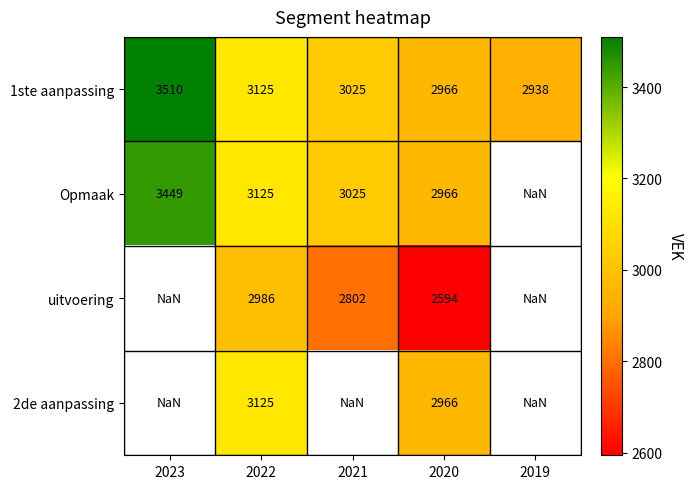

Is it true that Opmaak equals 5000.8 at 2020?

False